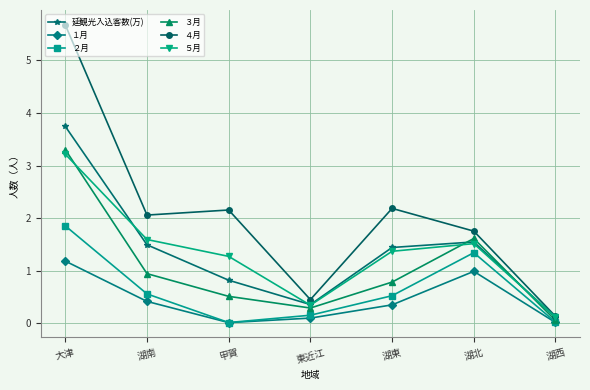

Which series has the largest range (max minus min)?

４月